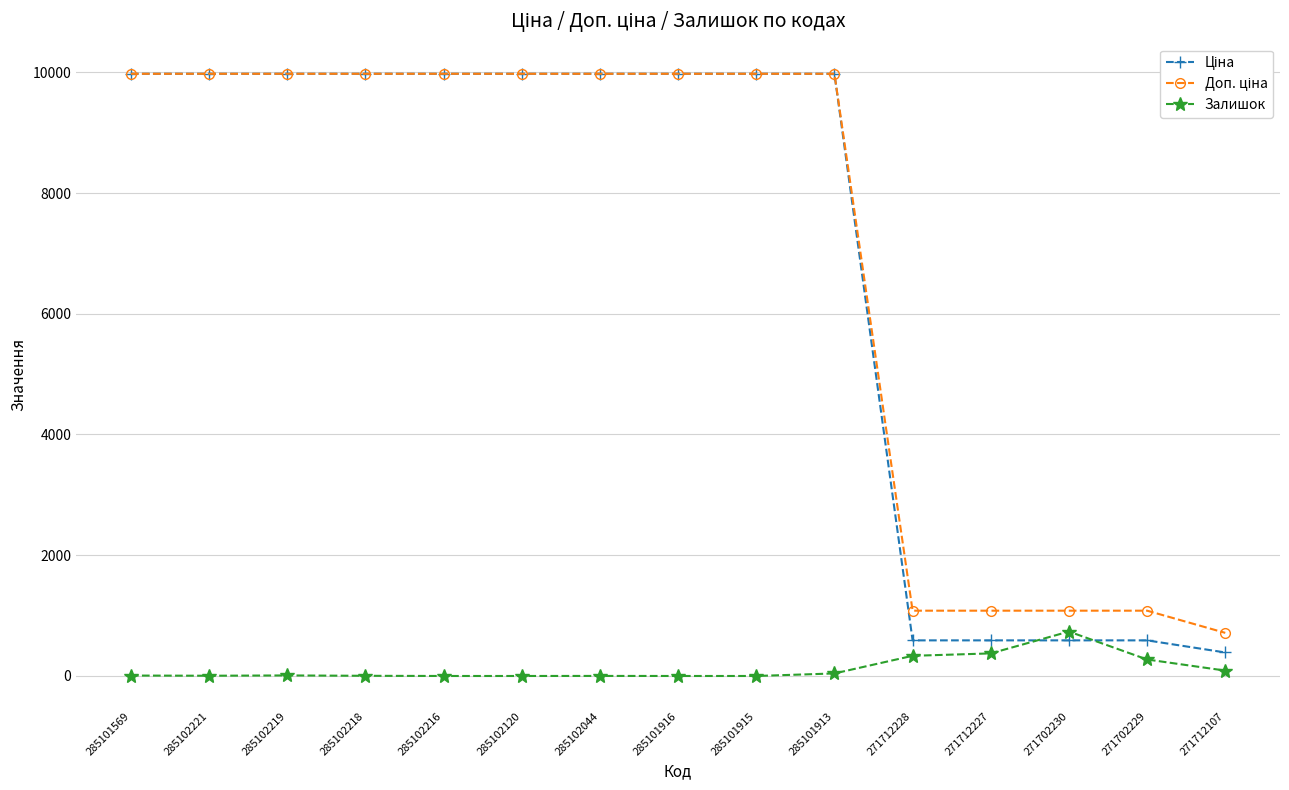

The Залишок series shows -384.6 at 285102216. True or false?

False